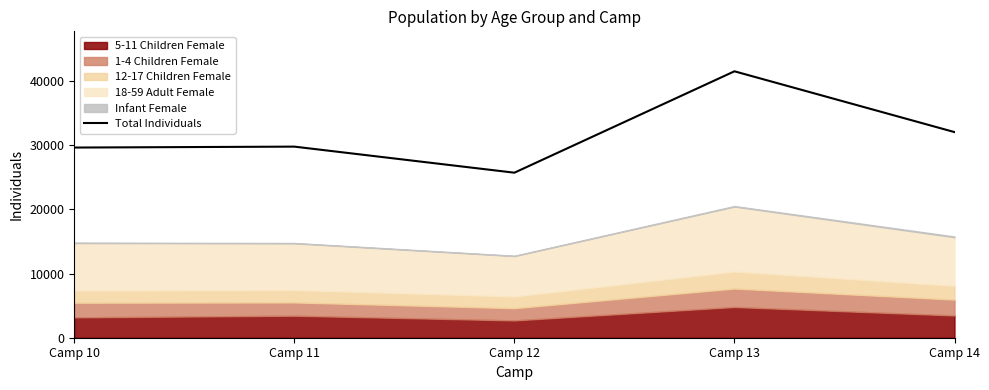

At which label is Total Individuals closest to 33632?

Camp 14